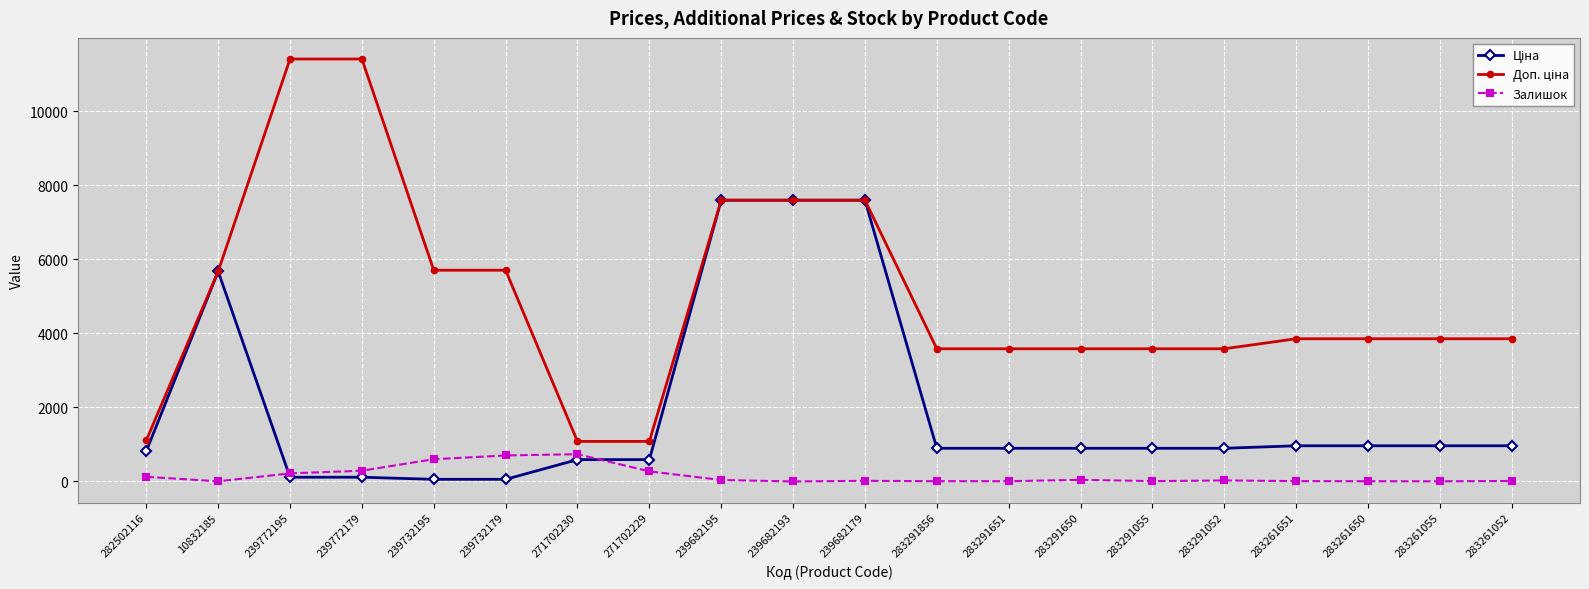

What is the maximum value shown in the chart?

11410.0